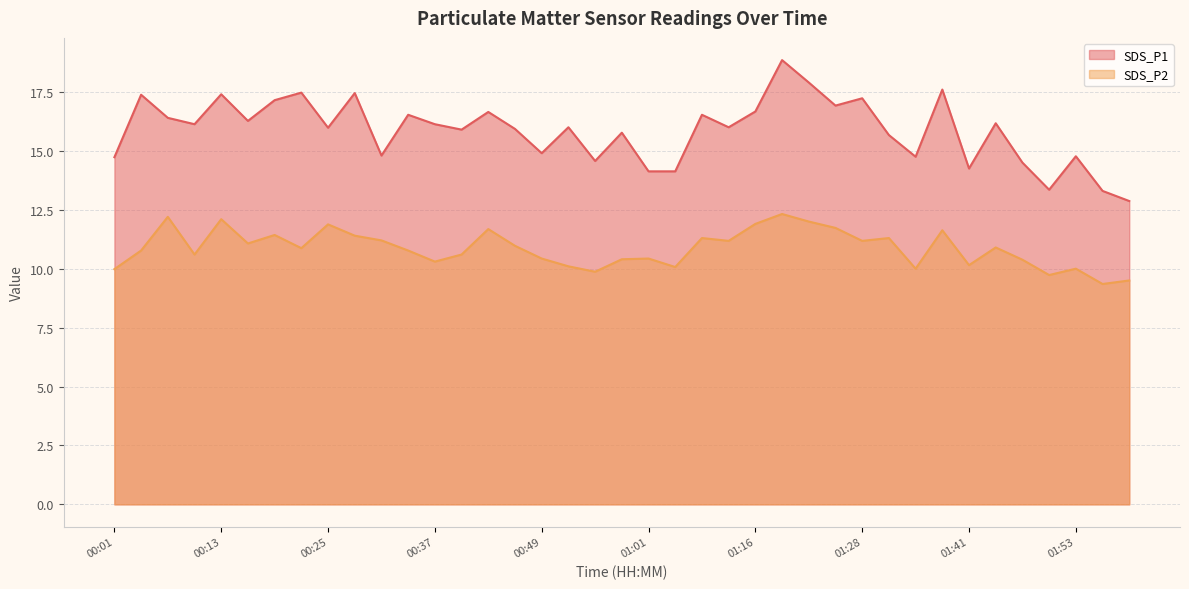

What is the sum of all SDS_P2 values?

423.7